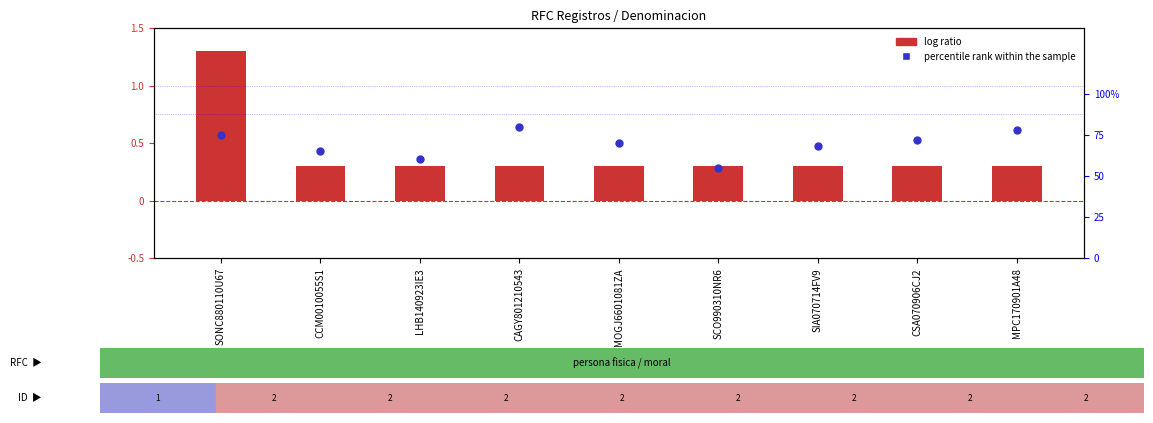

Is the value of log ratio at CSA070906CJ2 greater than the value of percentile rank within the sample at SCO990310NR6?

No